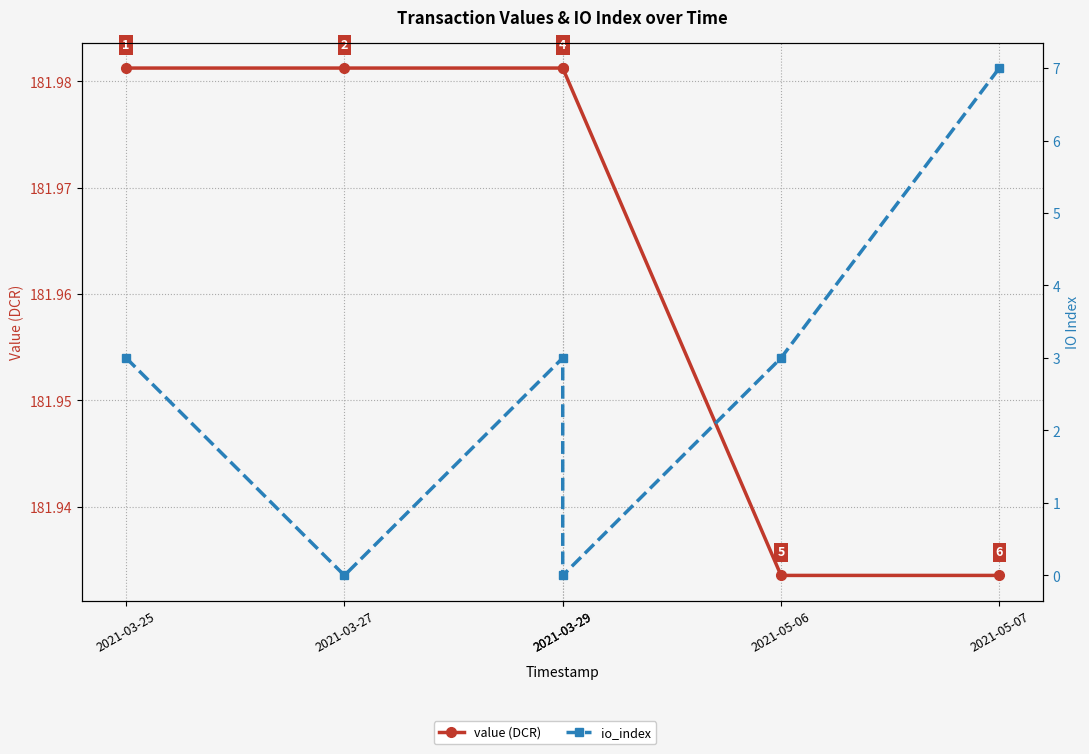

Rank the series at 2021-03-29 from lowest to highest value.

io_index, value (DCR)